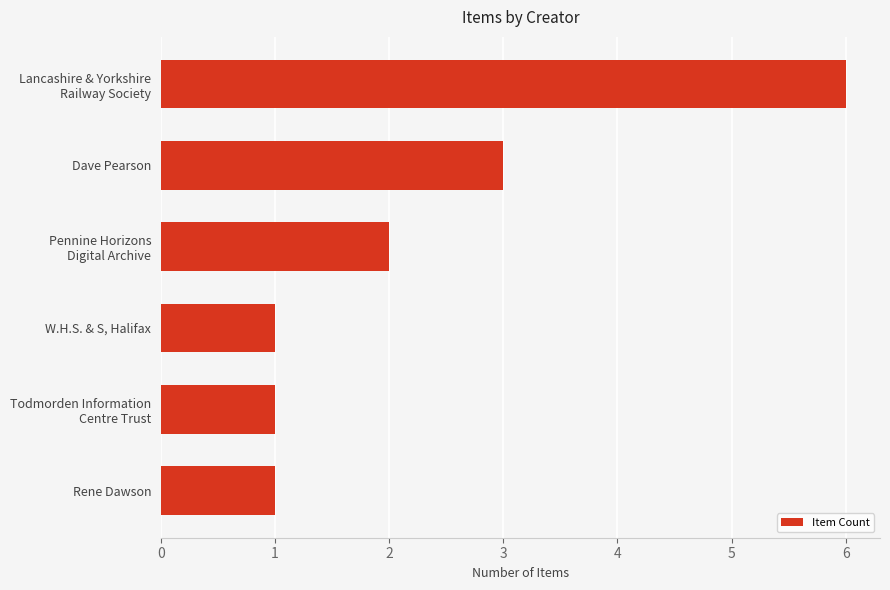

What is the difference between the maximum and minimum values?

5